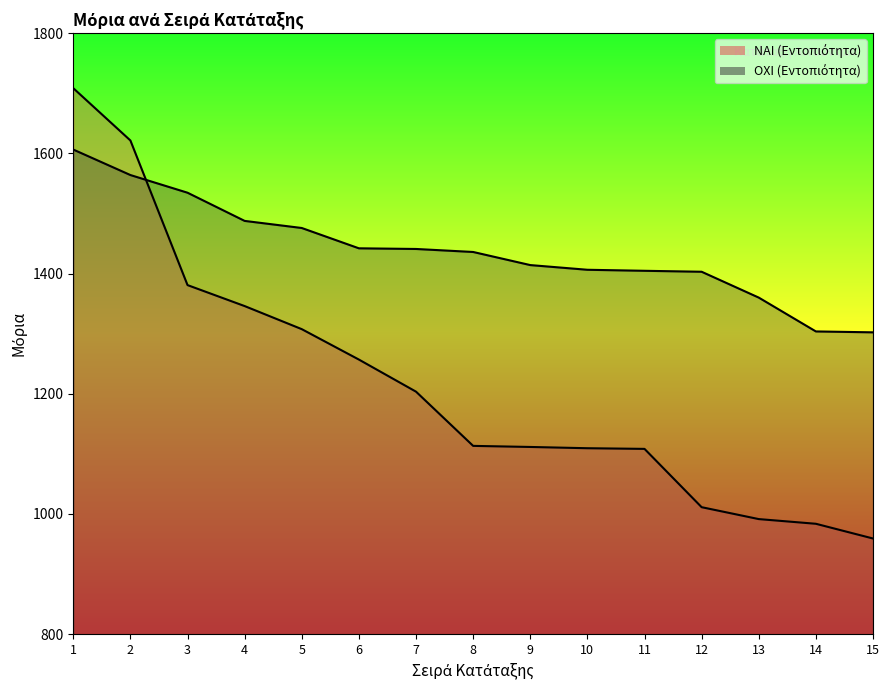

What is the average value of the ΟΧΙ series?

1438.7